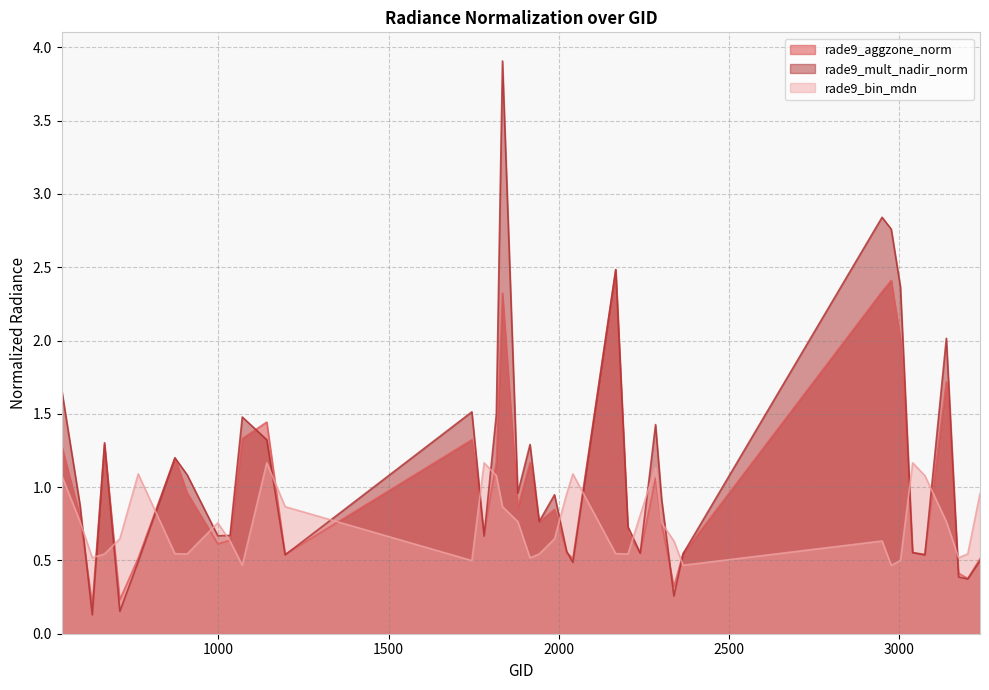

True or false: rade9_mult_nadir_norm has a value of 0.9 at 3239.

False